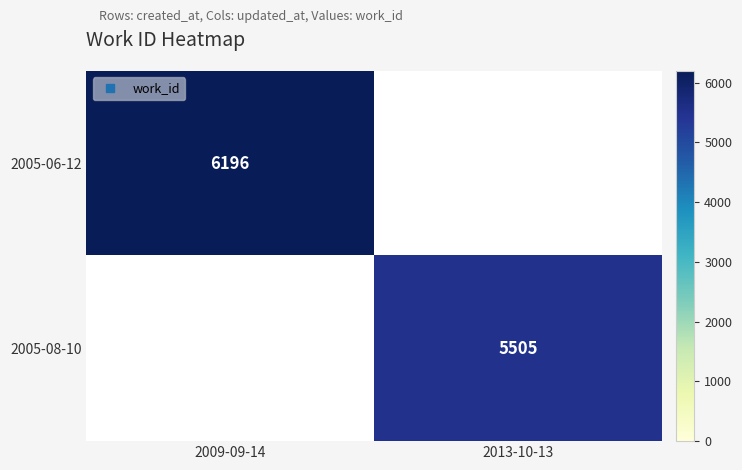

Which category has the highest value in the 2005-06-12 series?

2009-09-14